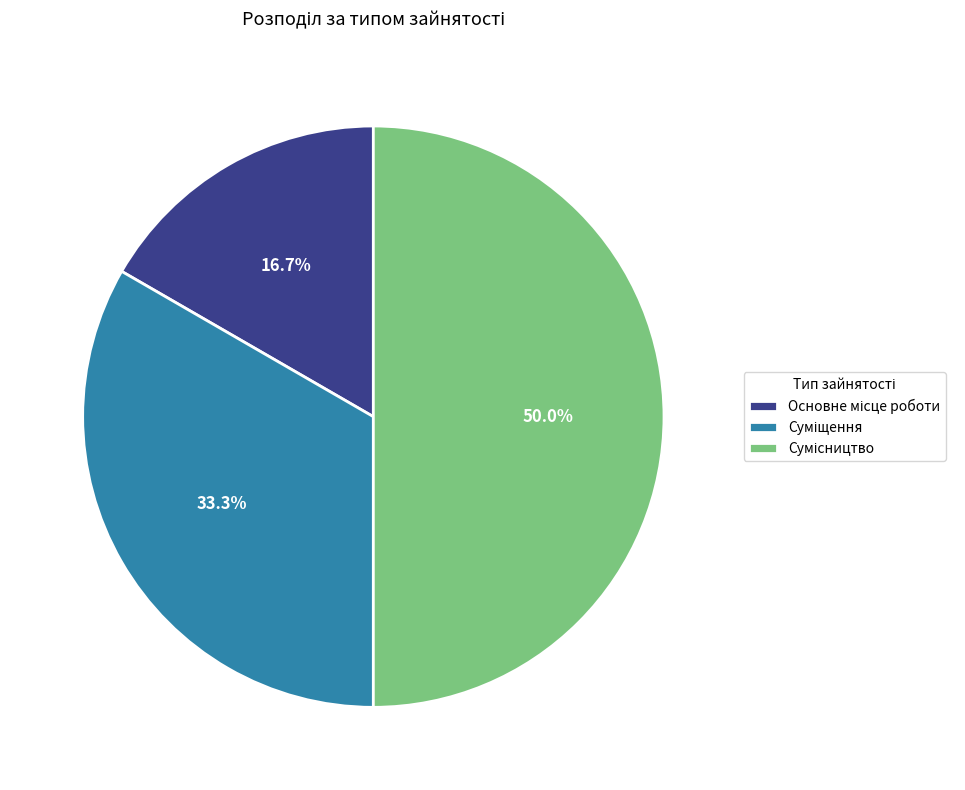

How many slices are in this pie chart?

3